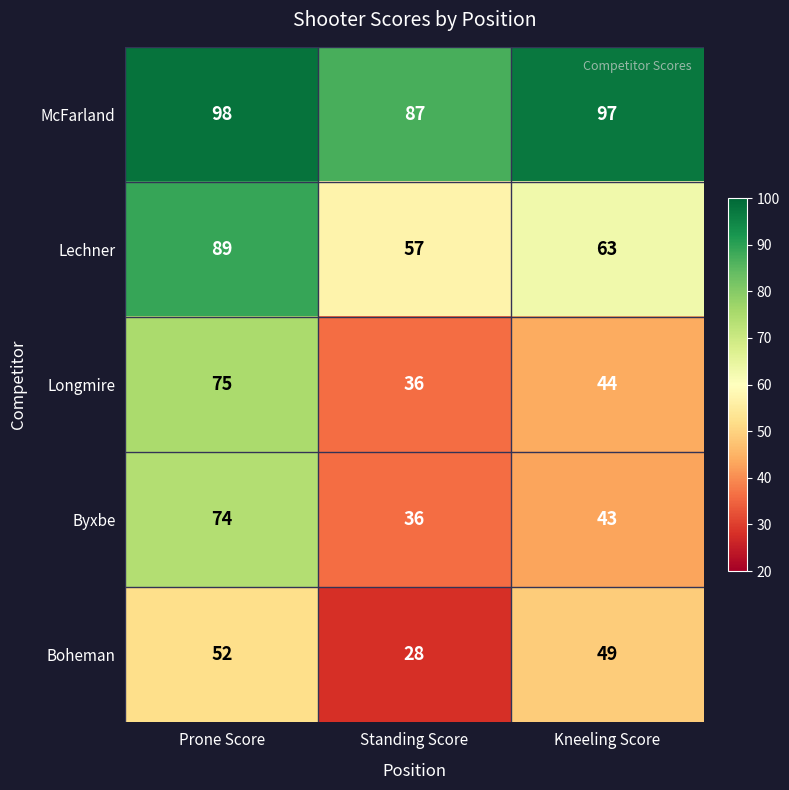

Which category has the lowest value across all series?

Standing Score